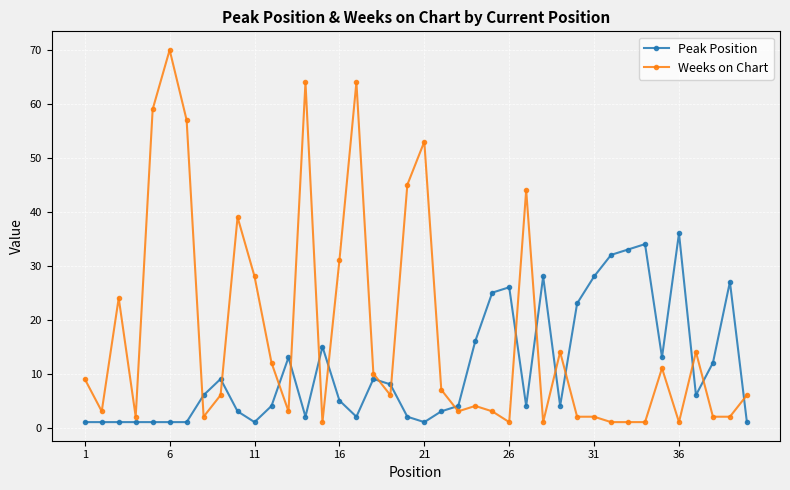

What is the minimum value for Weeks on Chart?

1